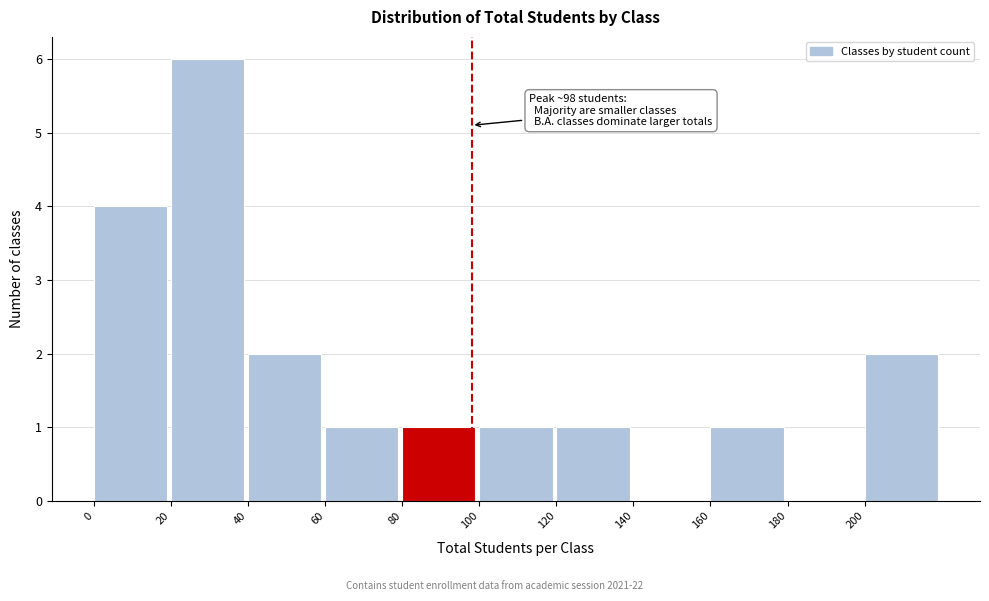

Which range on the x-axis has the tallest bar?

20 to 40